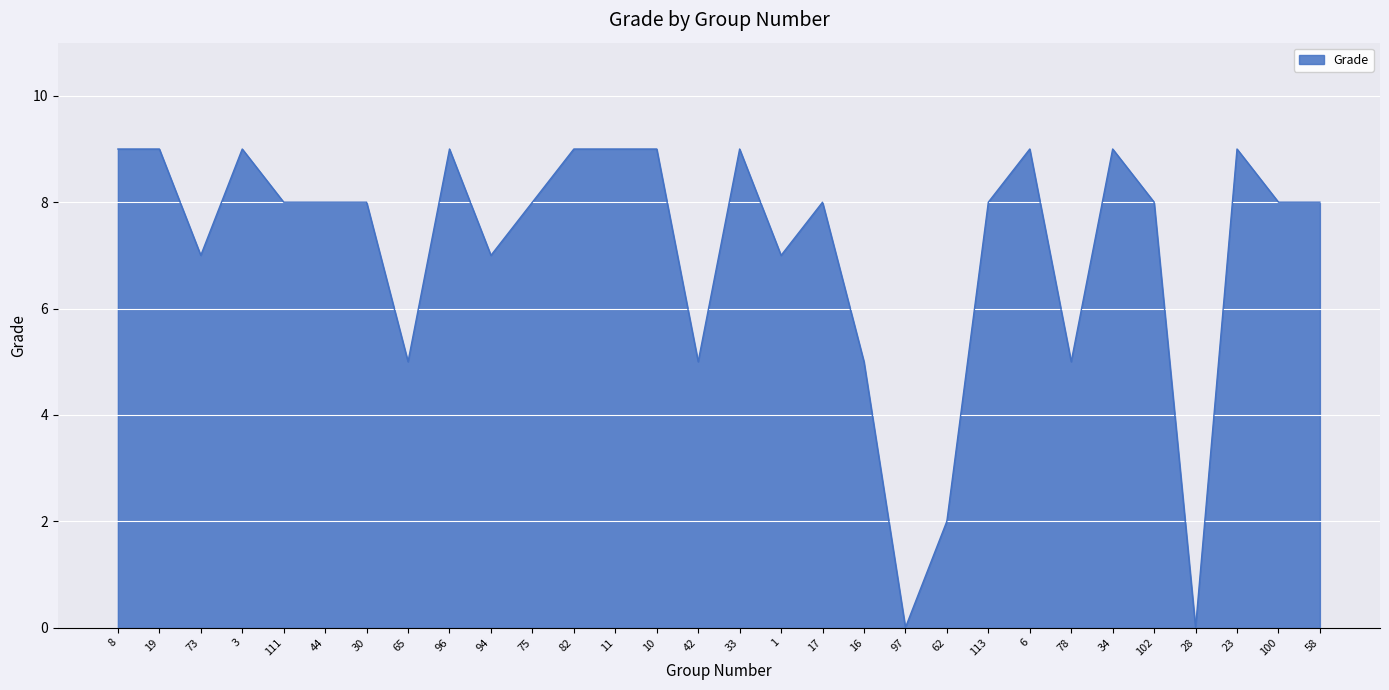

What is the greatest value displayed?

9